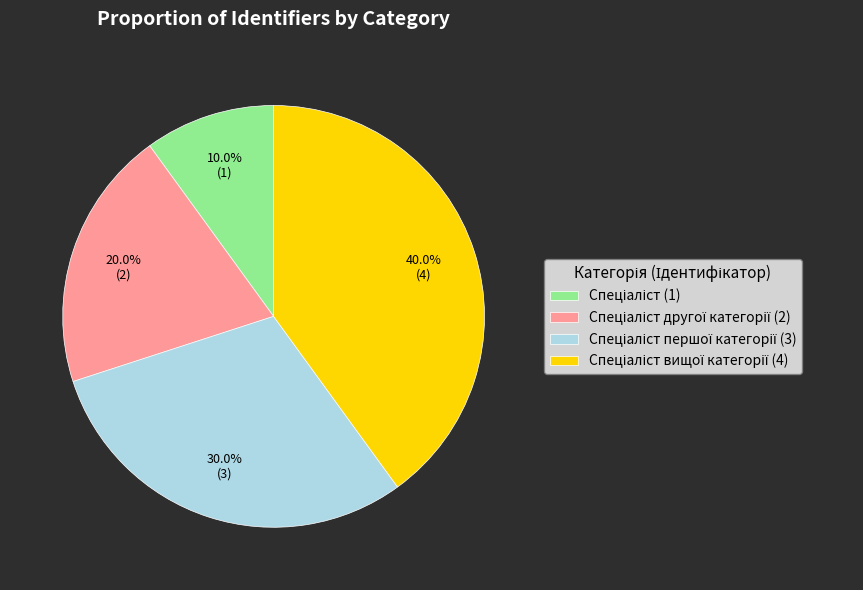

Is there a majority slice in this chart?

No